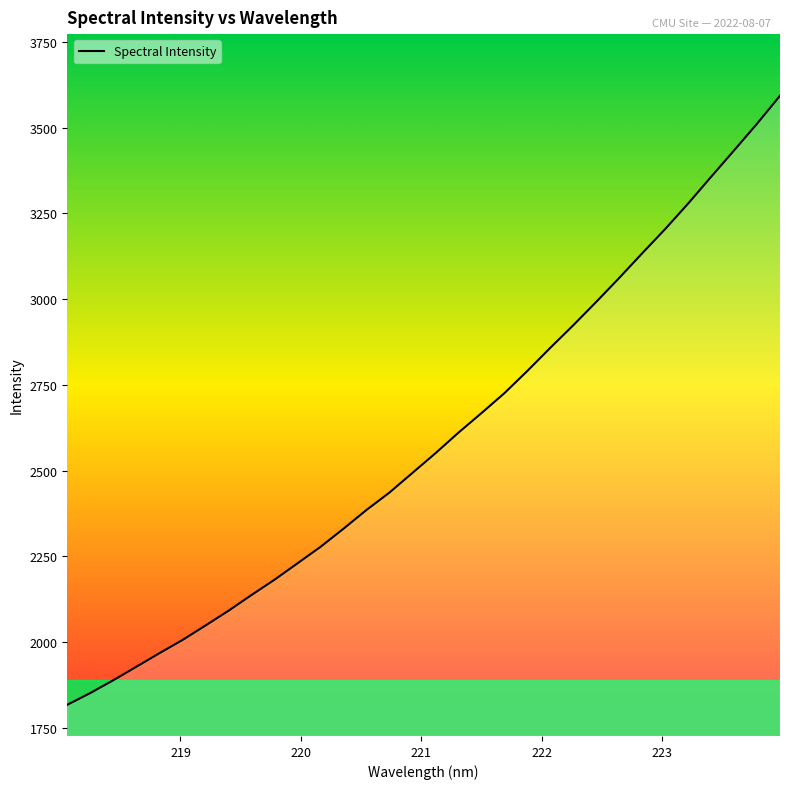

How many values exceed 2550?

16